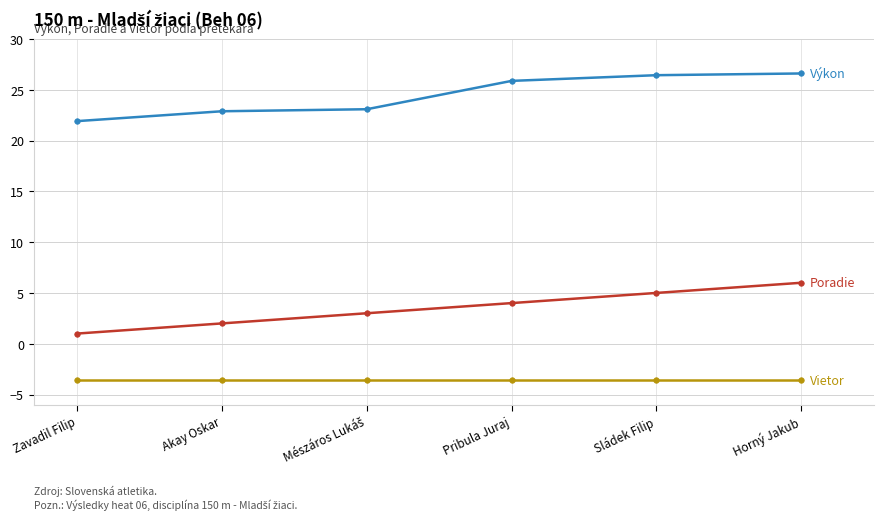

What is the total value across all series at Akay Oskar?

21.3